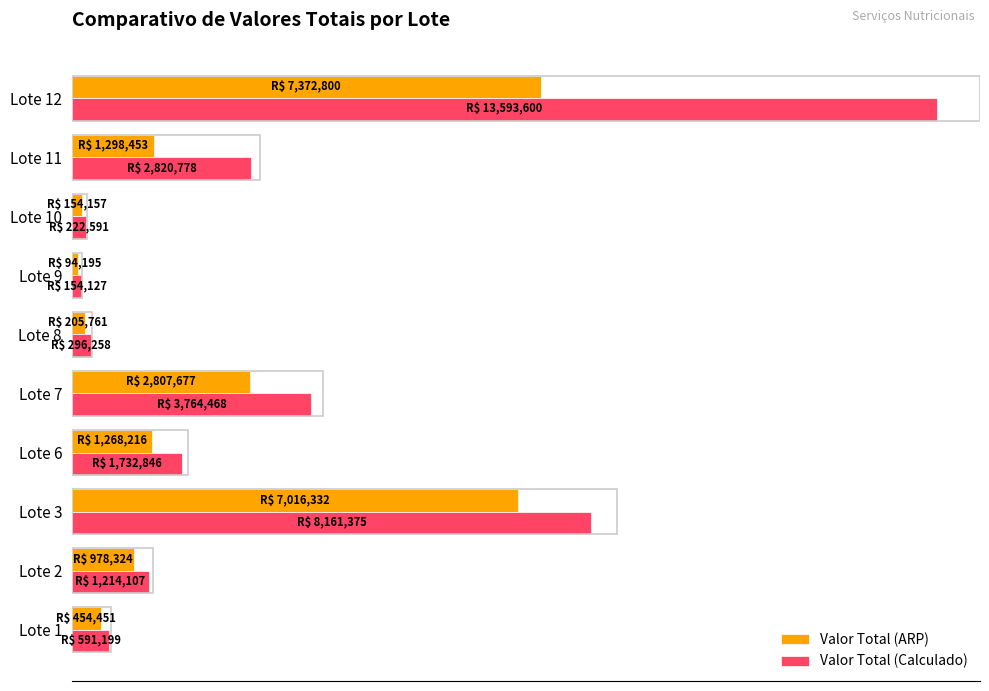

Rank the series by their average value, from highest to lowest.

Valor Total (Calculado), Valor Total (ARP)